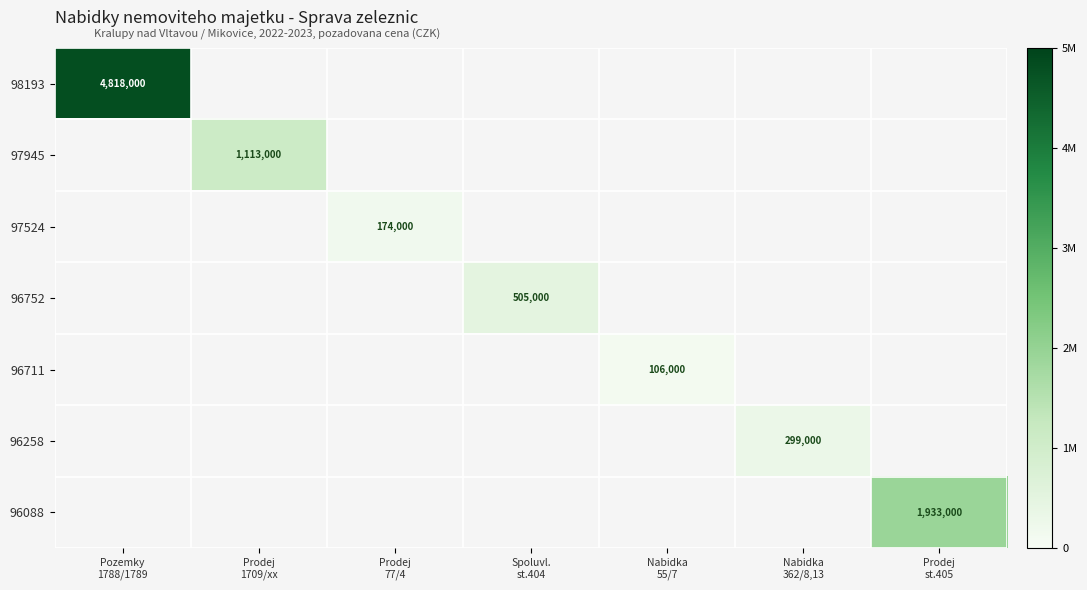

The value of 97945 at Prodej 1709/xx is 1113000.0. True or false?

True